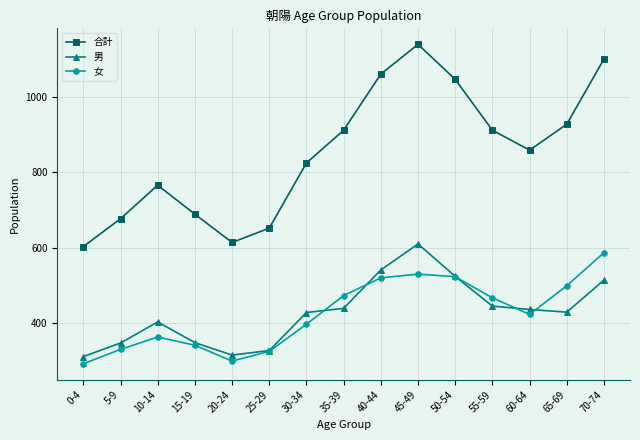

True or false: 合計 and 男 cross at least once.

False